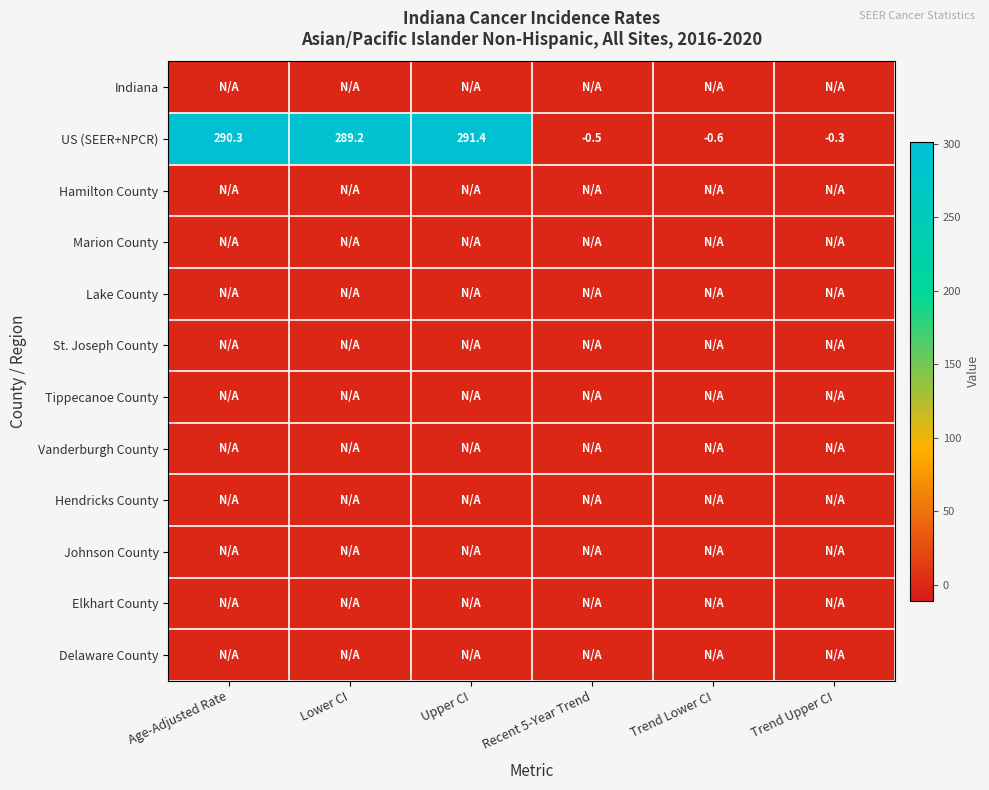

The US (SEER+NPCR) series shows 289.2 at Lower CI. True or false?

True